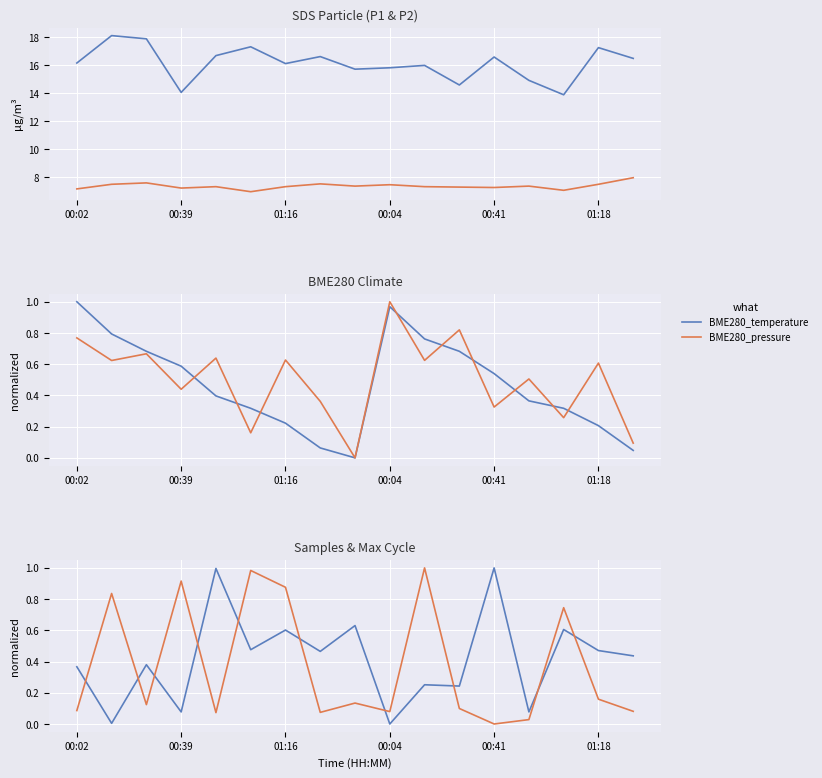

At which label does BME280_temperature reach its peak?

00:02